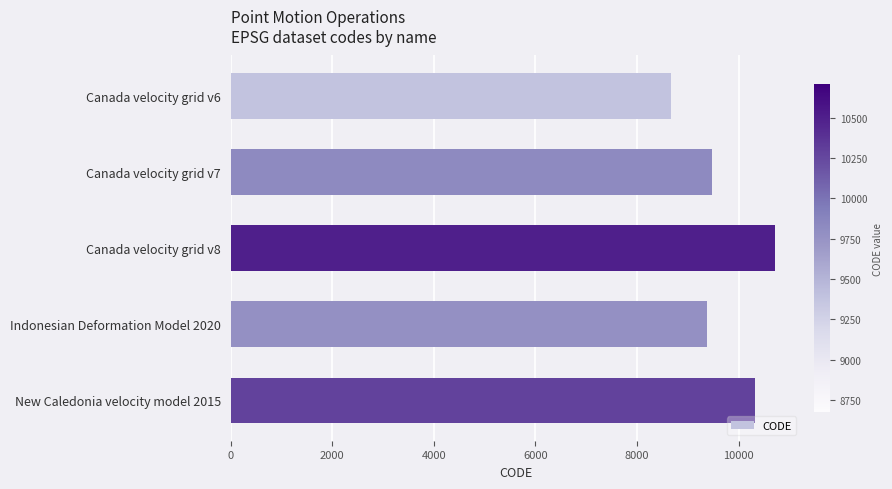

Which label corresponds to the largest value in the chart?

Canada velocity grid v8